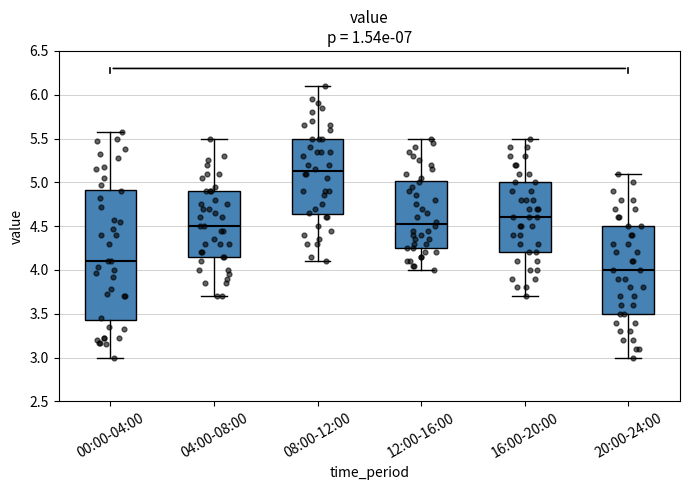

Which box has the lowest median line?

20:00-24:00